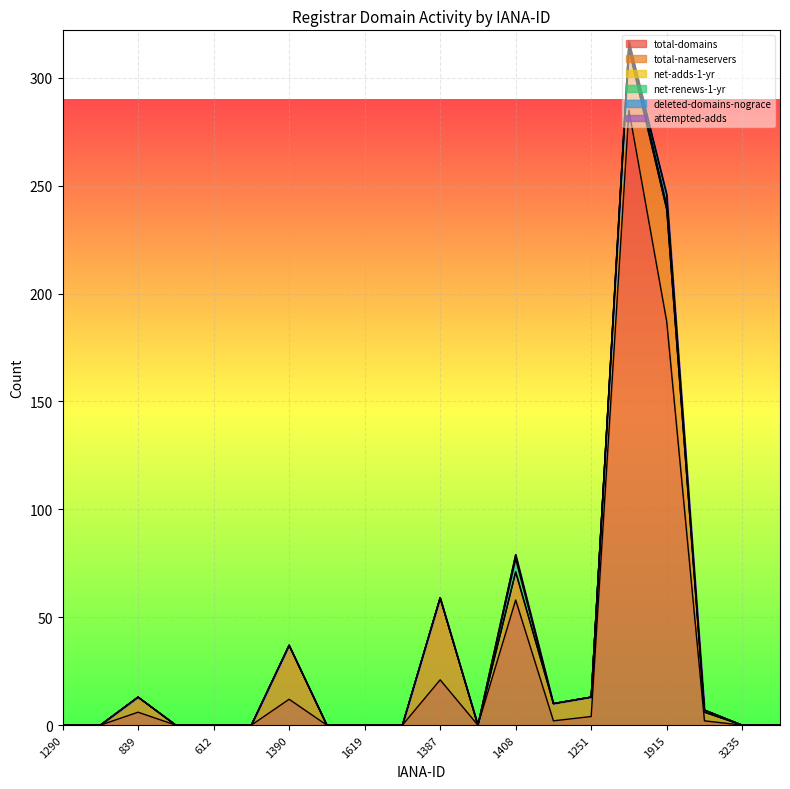

How many values in deleted-domains-nograce are above zero?

2